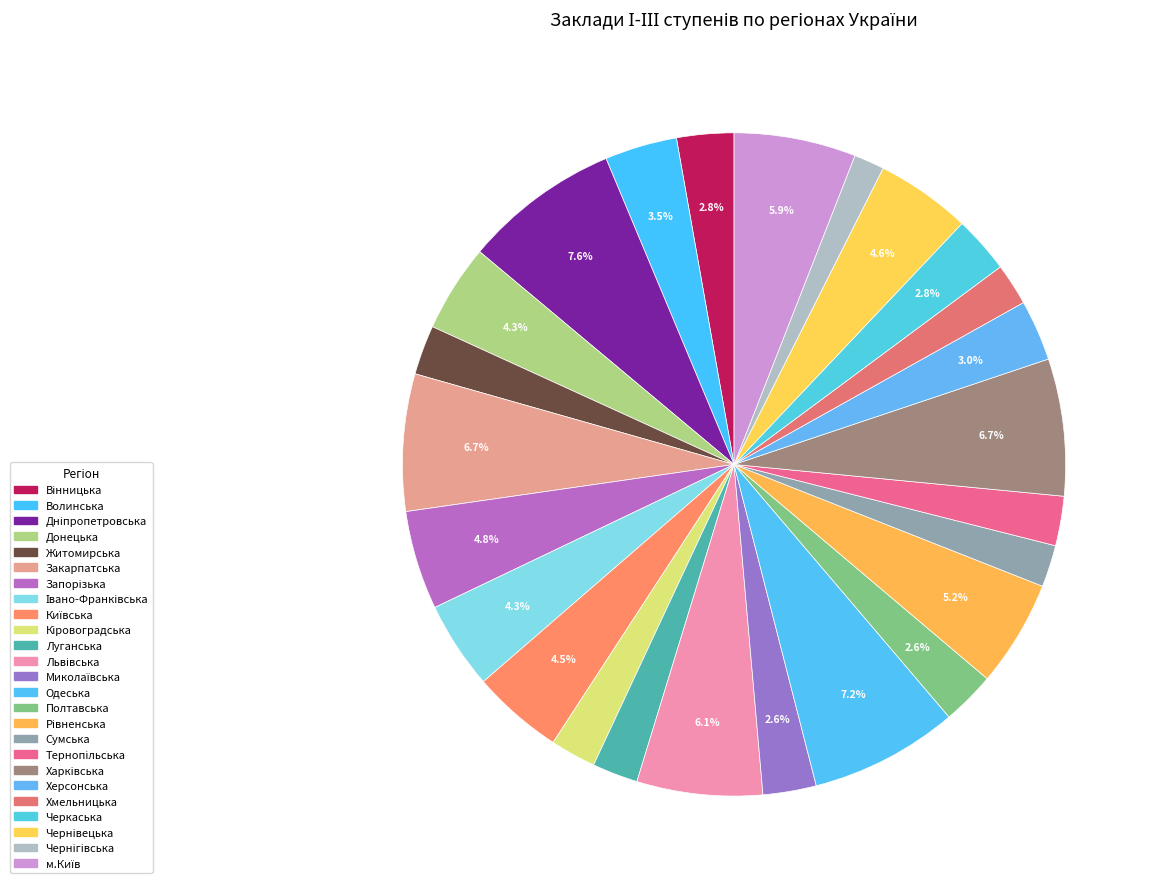

Count the number of slices in the pie.

25